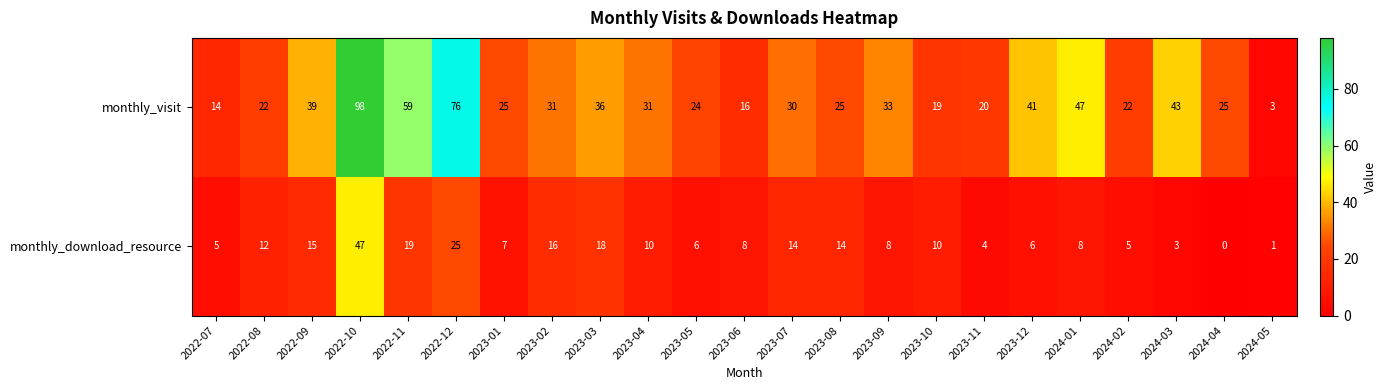

How many positive values does the monthly_download_resource series have?

22